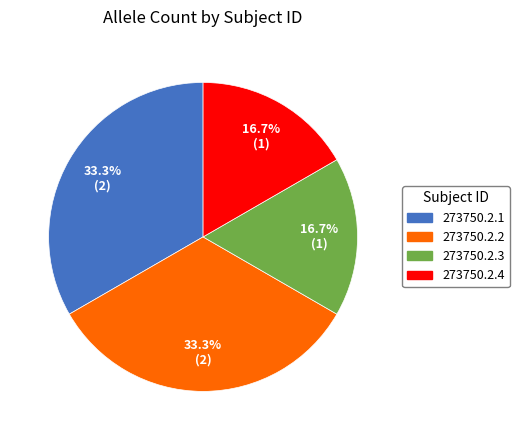

How much of the chart is everything except 273750.2.3?

83.3%